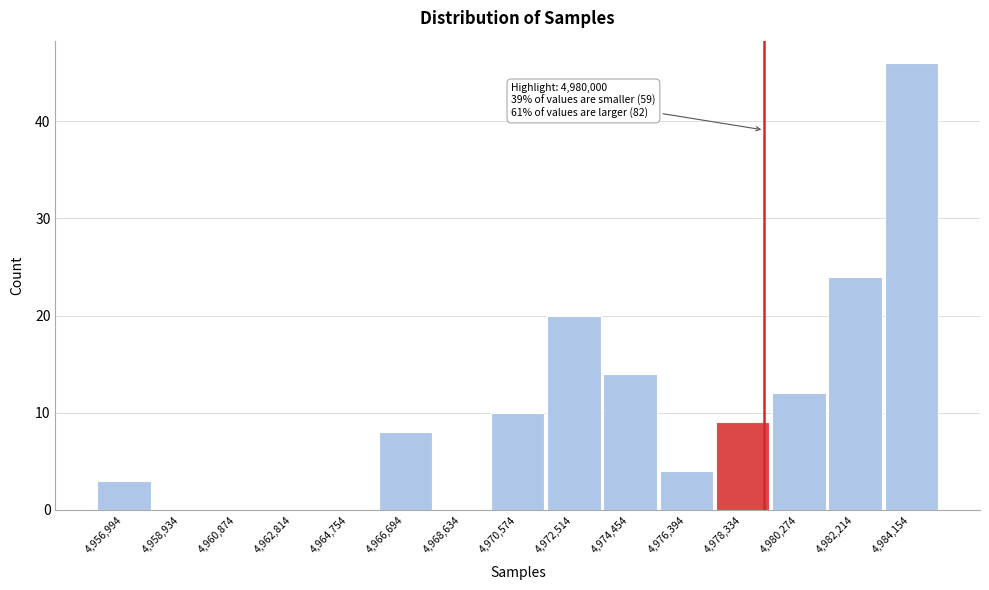

Reading left to right, transcribe all the data shown in this chart.

4,956,994=3	4,958,934=0	4,960,874=0	4,962,814=0	4,964,754=0	4,966,694=8	4,968,634=0	4,970,574=10	4,972,514=20	4,974,454=14	4,976,394=4	4,978,334=9	4,980,274=12	4,982,214=24	4,984,154=46